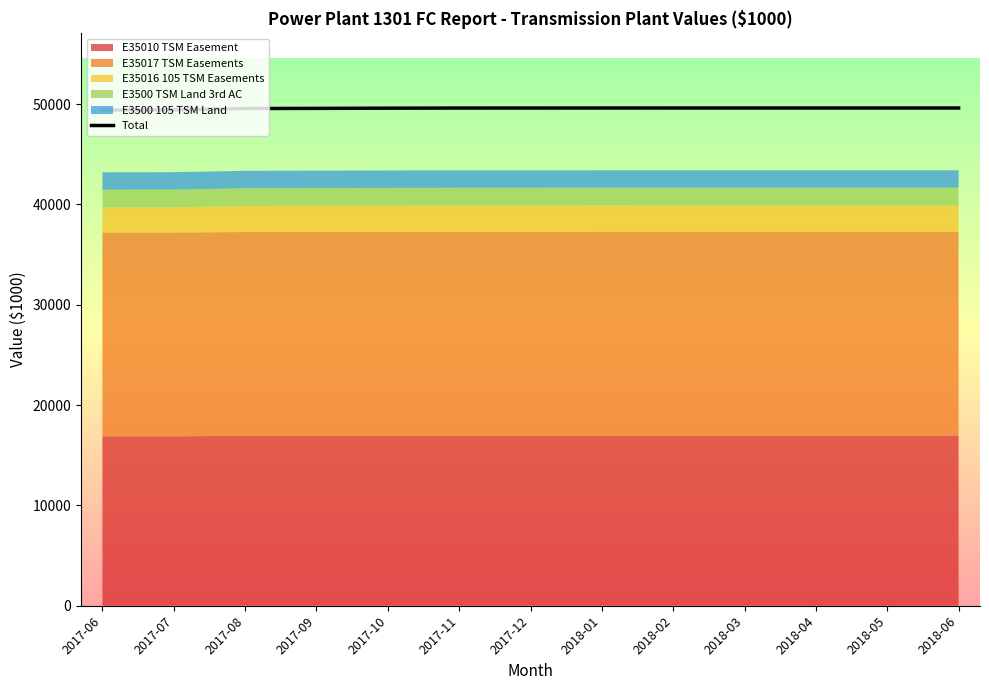

At which label is the value closest to 49507?

2017-08